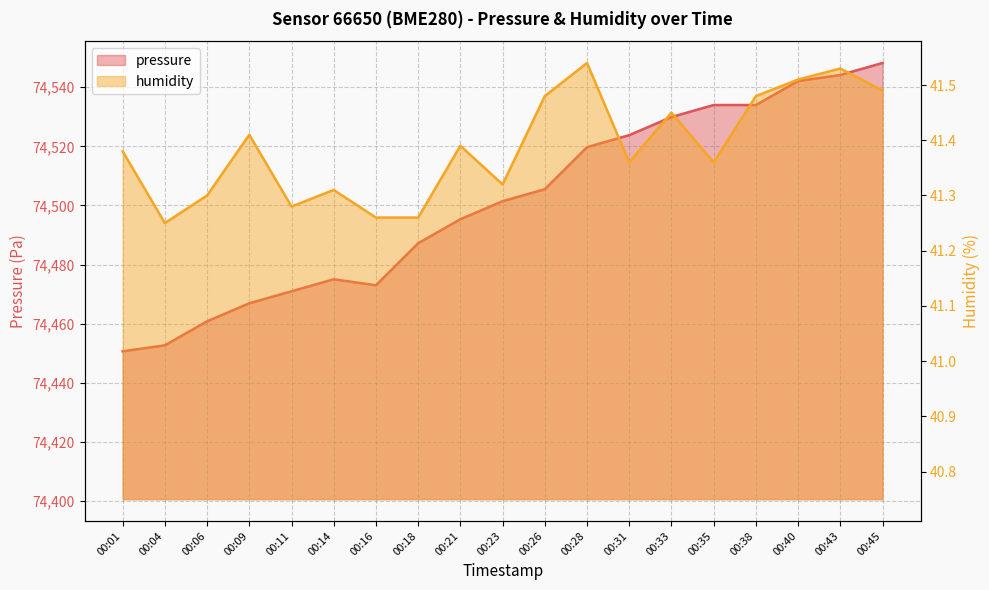

Which category has the highest value across all series?

00:45